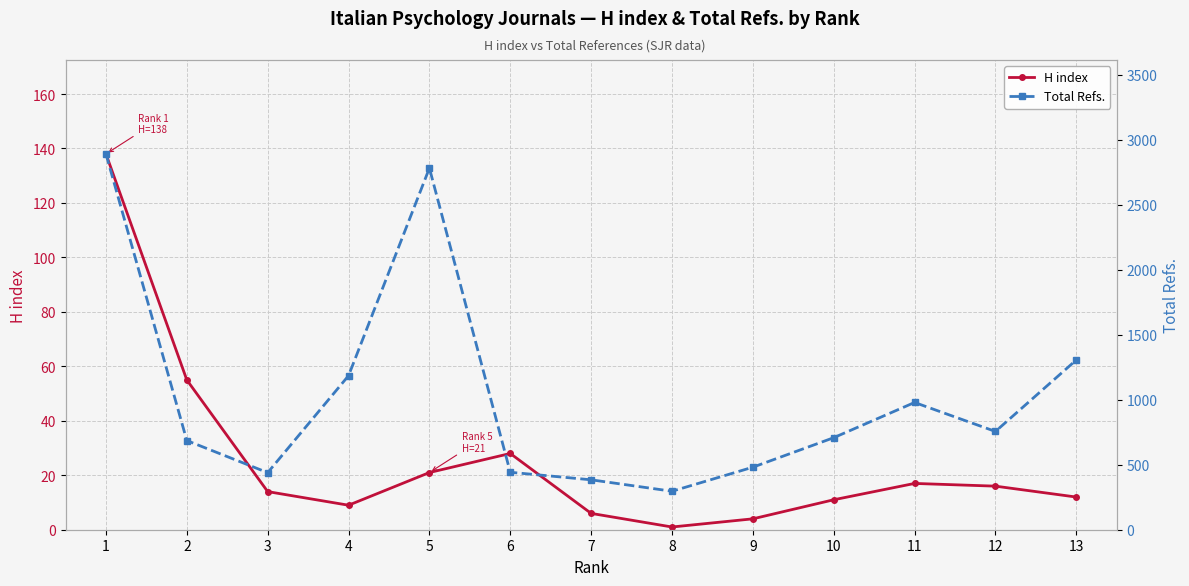

True or false: H index and Total Refs. cross at least once.

False